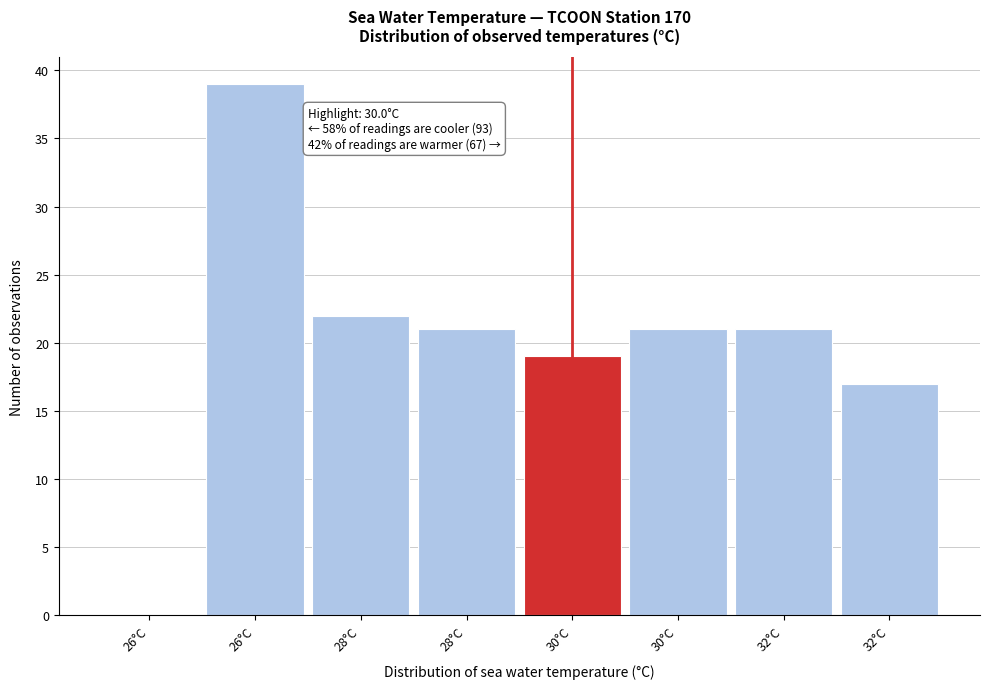

How many distinct data groups are displayed?

1